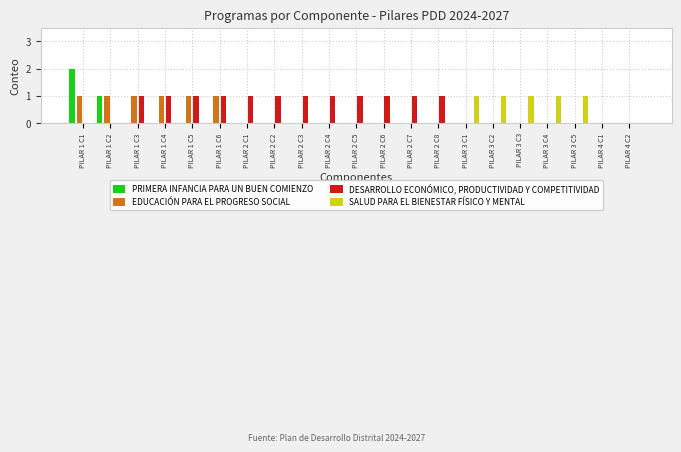

At which category is the sum across all series the highest?

PILAR 1 C1